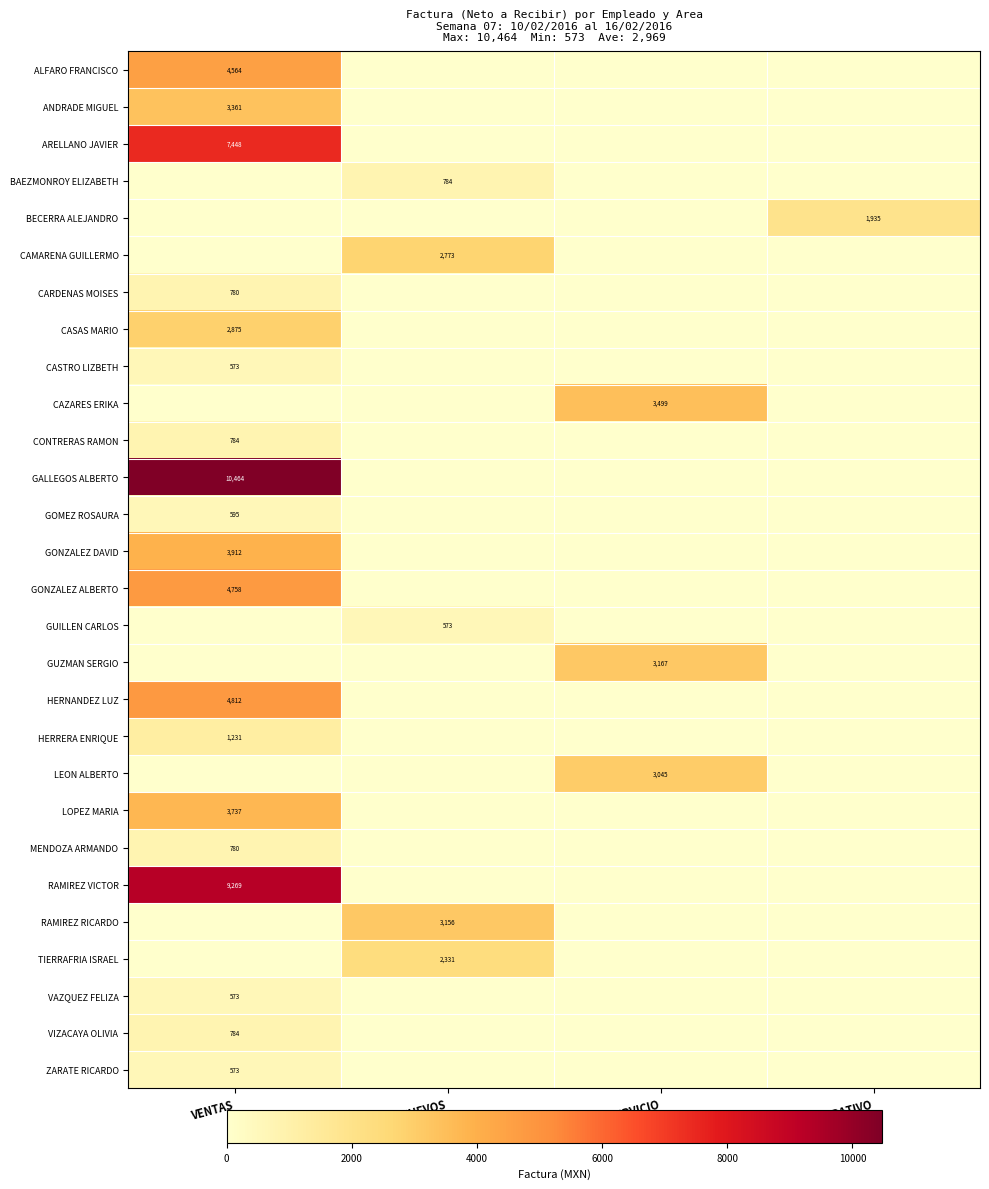

The value of GONZALEZ ALBERTO at VENTAS is 7139. True or false?

False